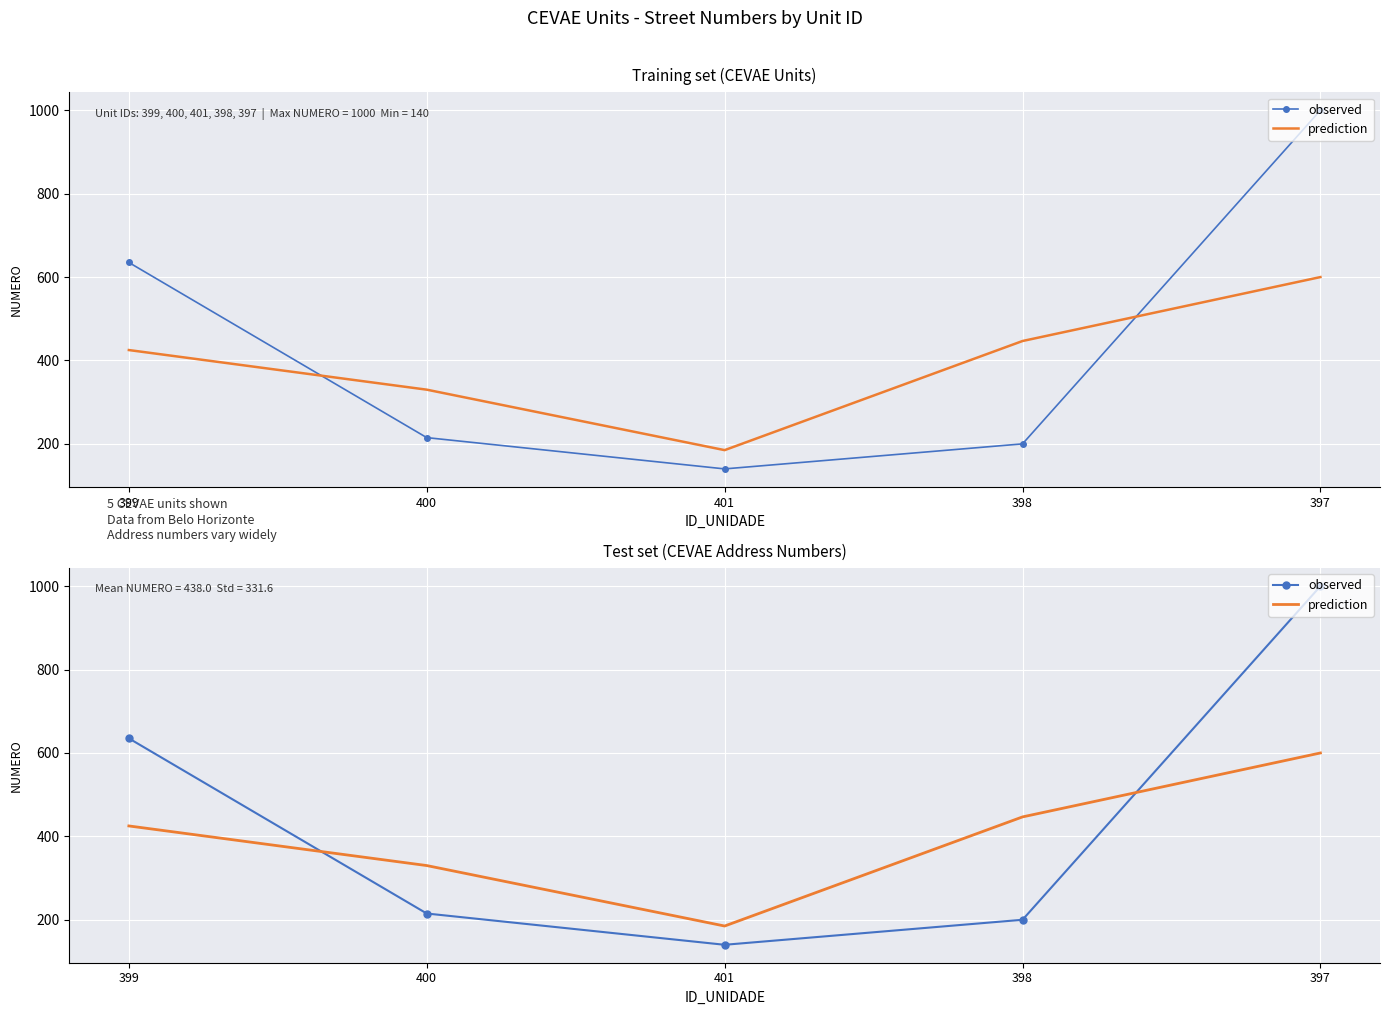

What position from the left is 401?

3